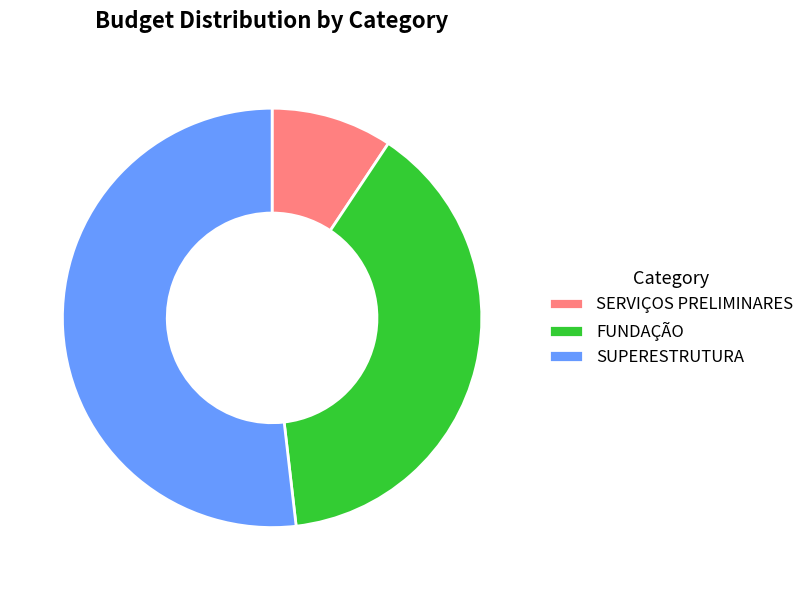

Between FUNDAÇÃO and SERVIÇOS PRELIMINARES, which is larger?

FUNDAÇÃO